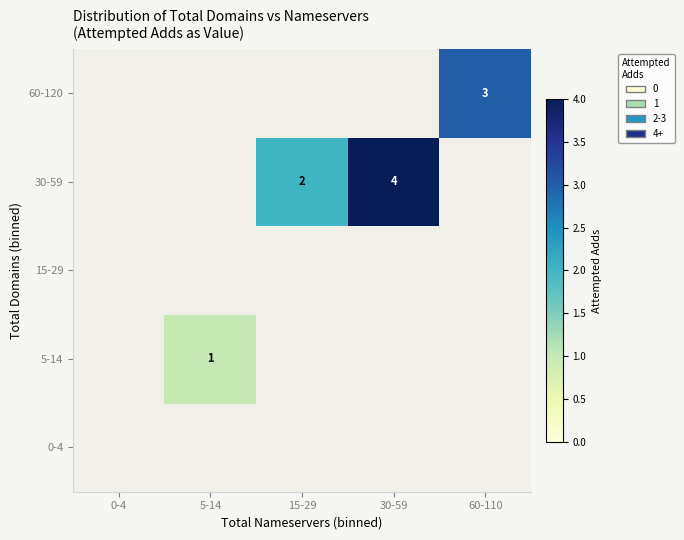

True or false: 5-14 has a value of 1 at 5-14.

True